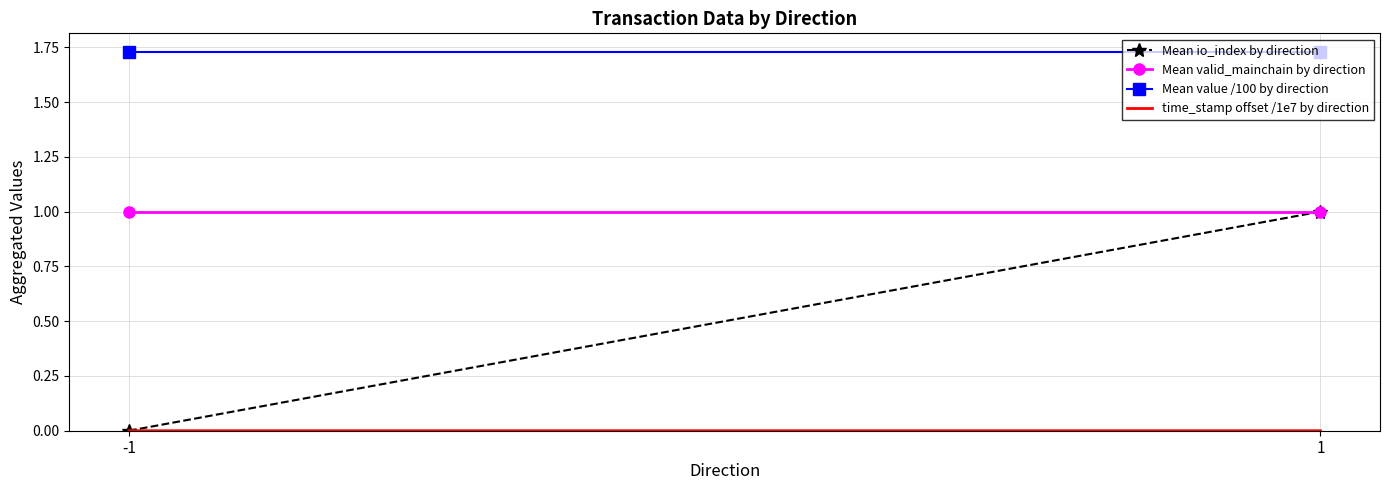

What is the value of the Mean value /100 by direction point at the 2nd from the left?

1.7